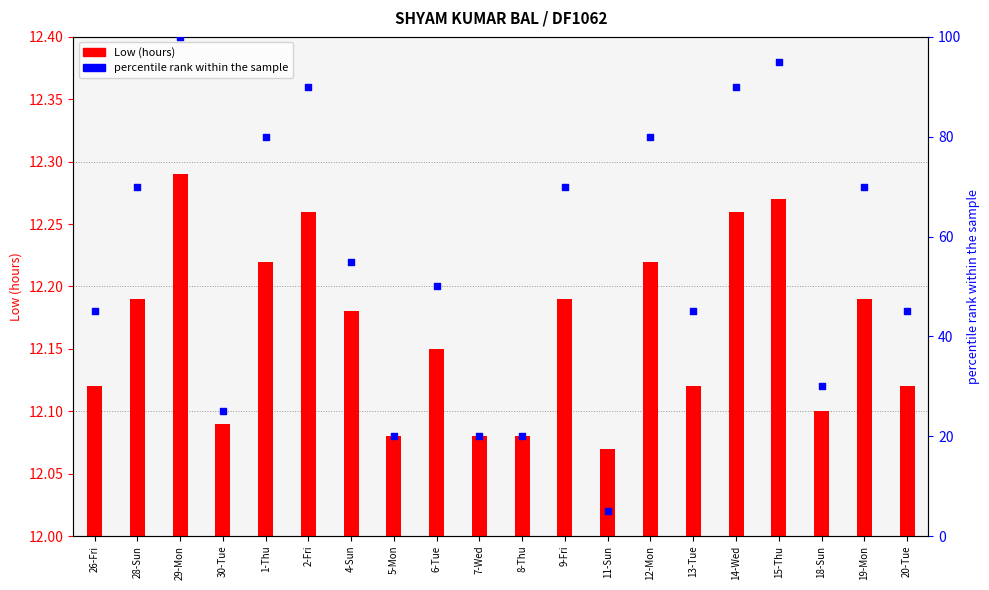

What is the total value across all series at 20-Tue?

57.1